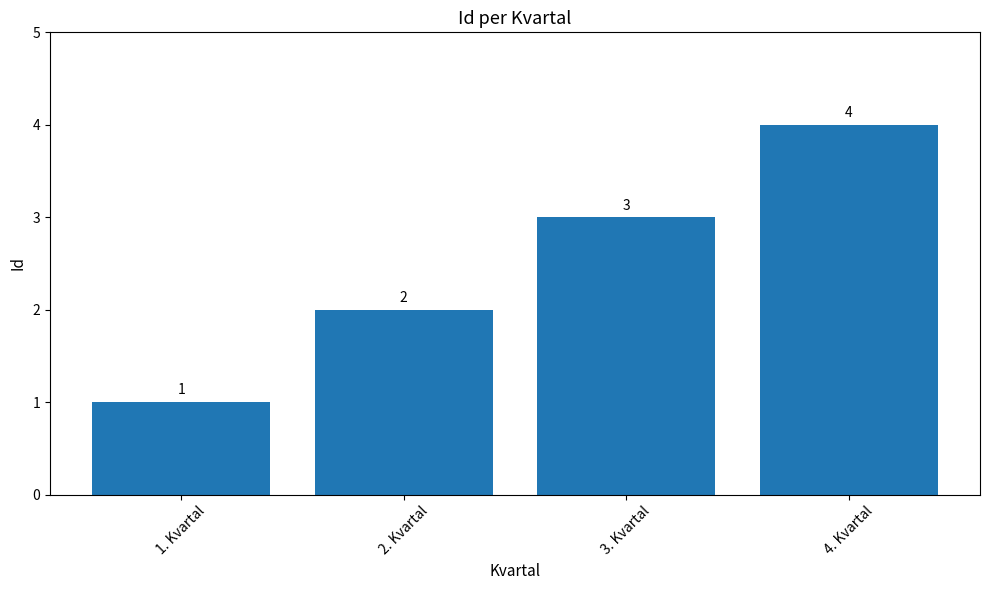

How many values are between 2 and 4?

3